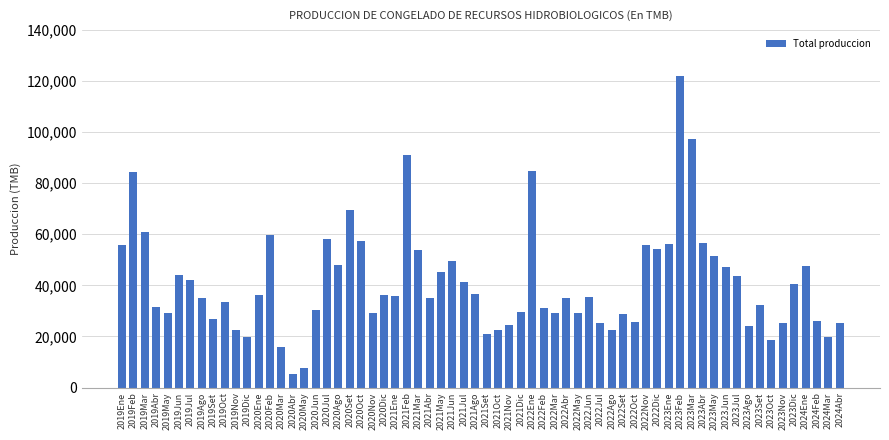

The value at 2019Ago is 34977.0. True or false?

True